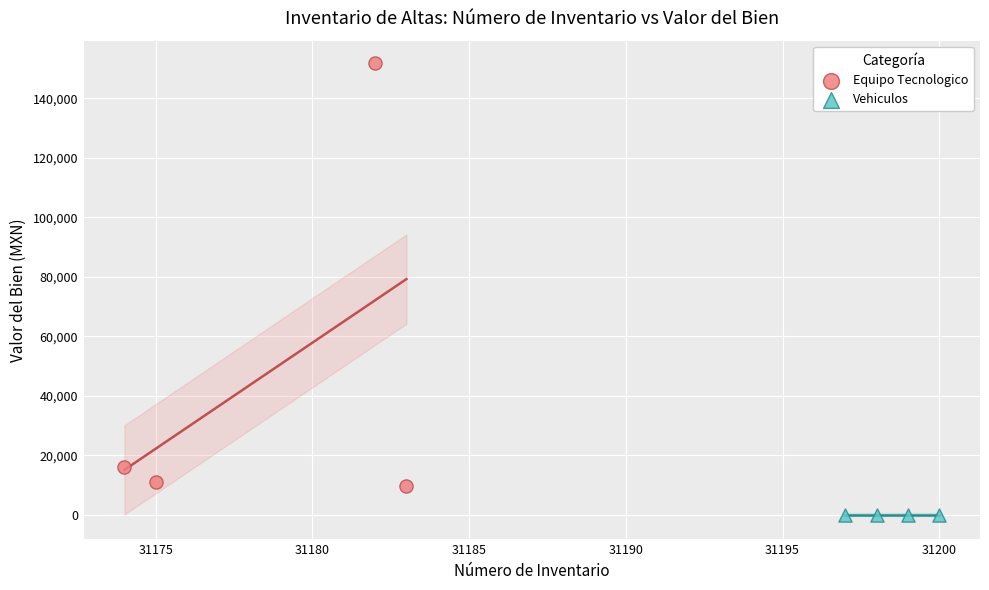

Which series reaches the maximum Y coordinate?

Equipo Tecnologico